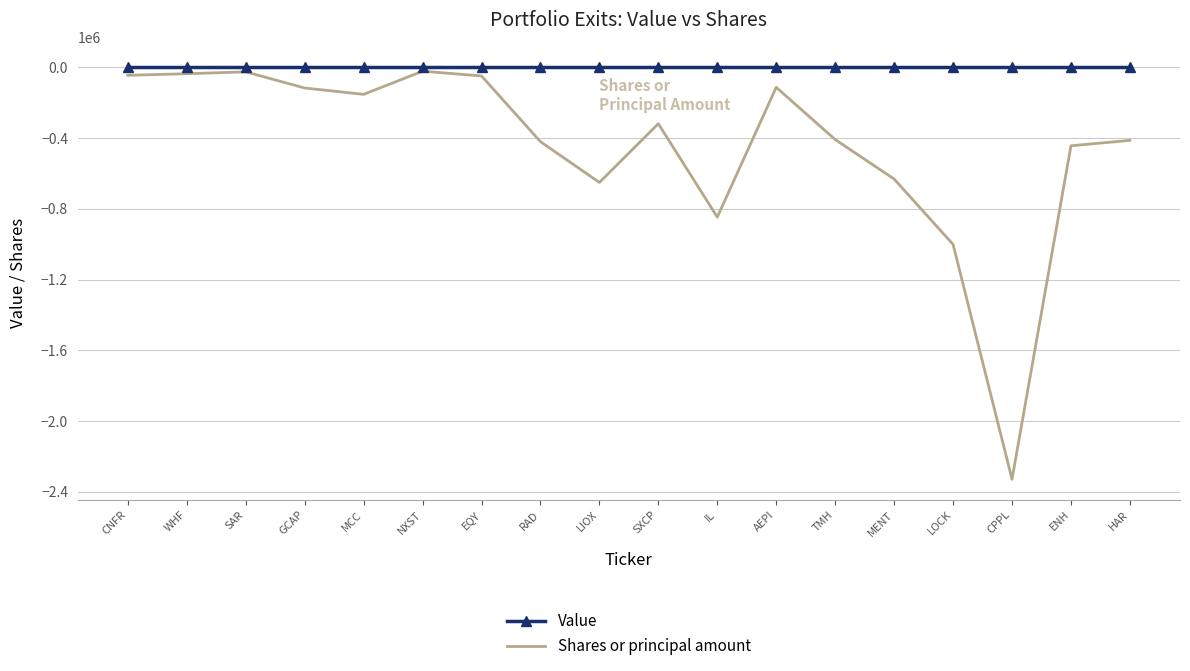

Which series has the largest total across all categories?

Value